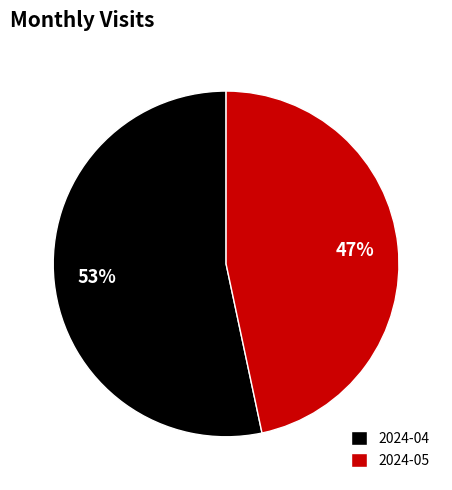

How many slices are in this pie chart?

2